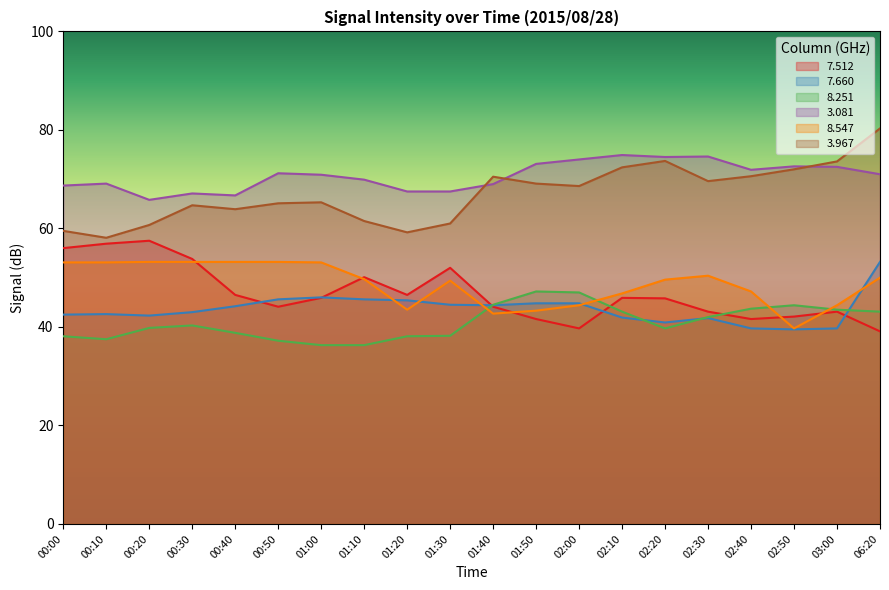

Where does the   8.251 series first go above 40?

00:30